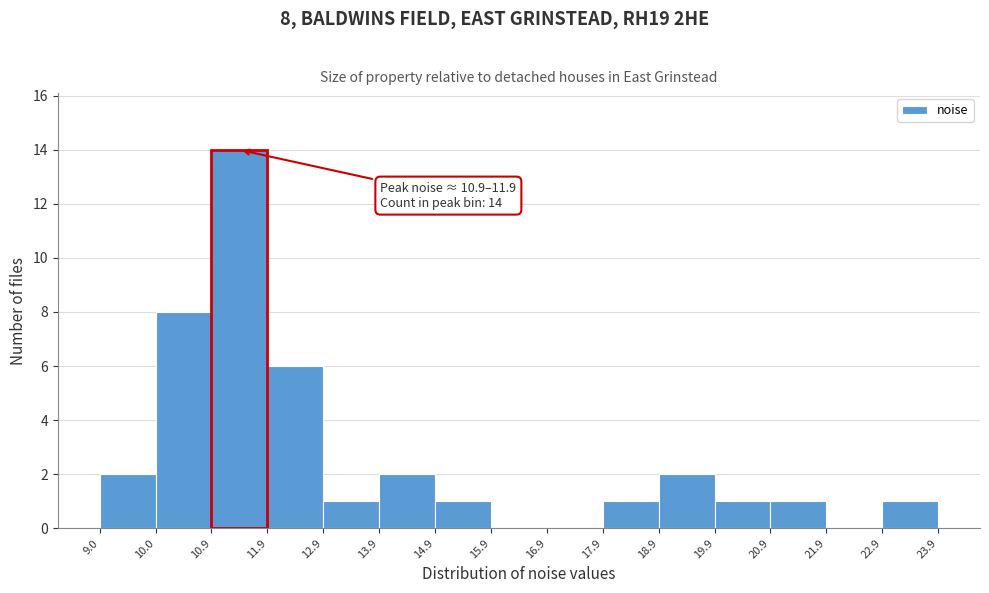

Which range on the x-axis has the tallest bar?

10.9 to 11.9